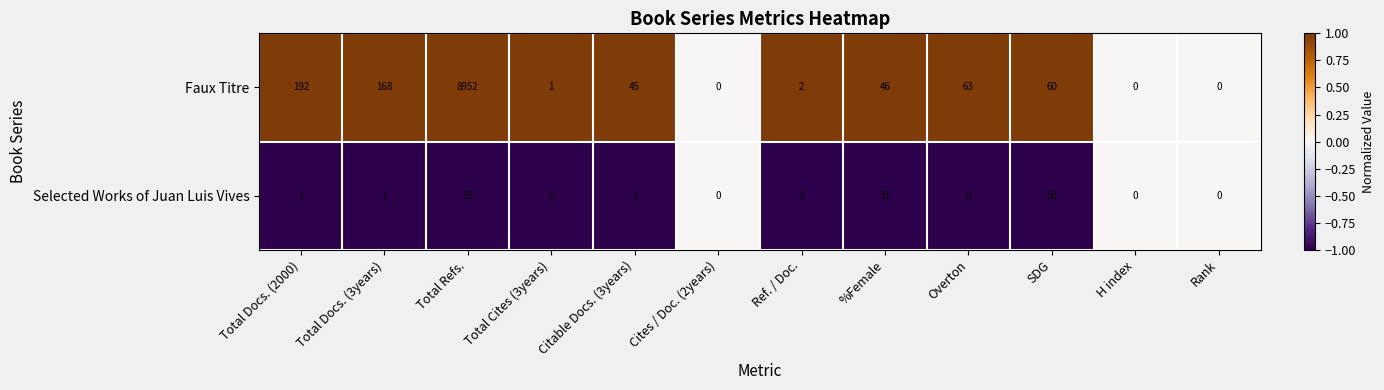

Where is Faux Titre nearest to the value 4476?

Total Docs. (2000)